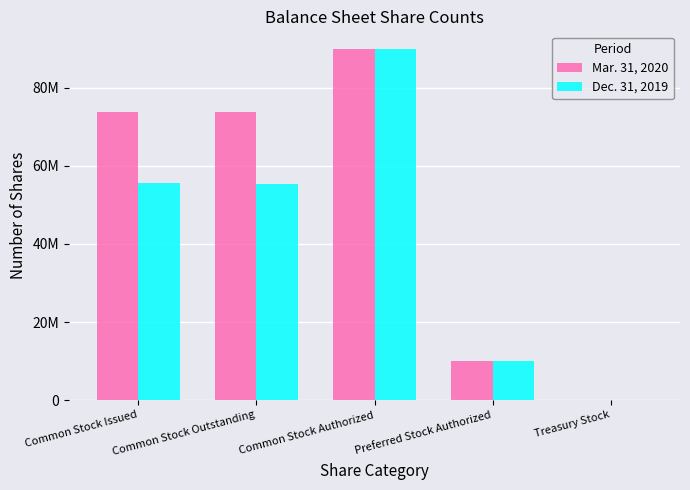

Which series has the largest total across all categories?

Mar. 31, 2020